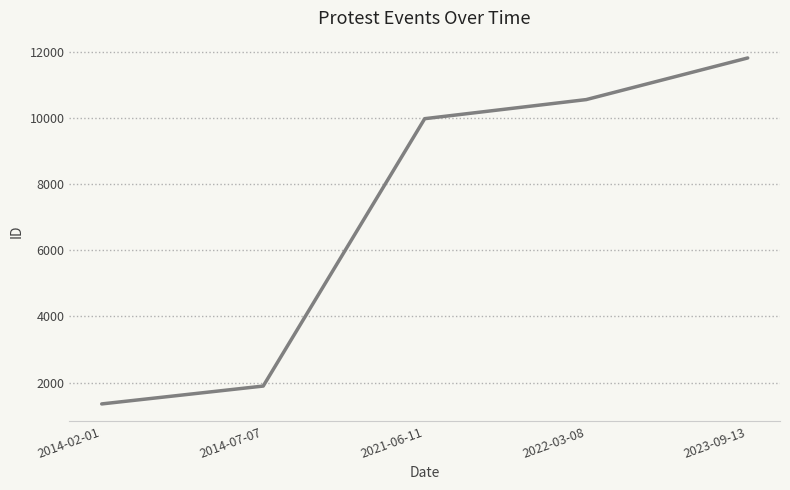

What is the change in value from 2014-02-01 to 2021-06-11?

+8621